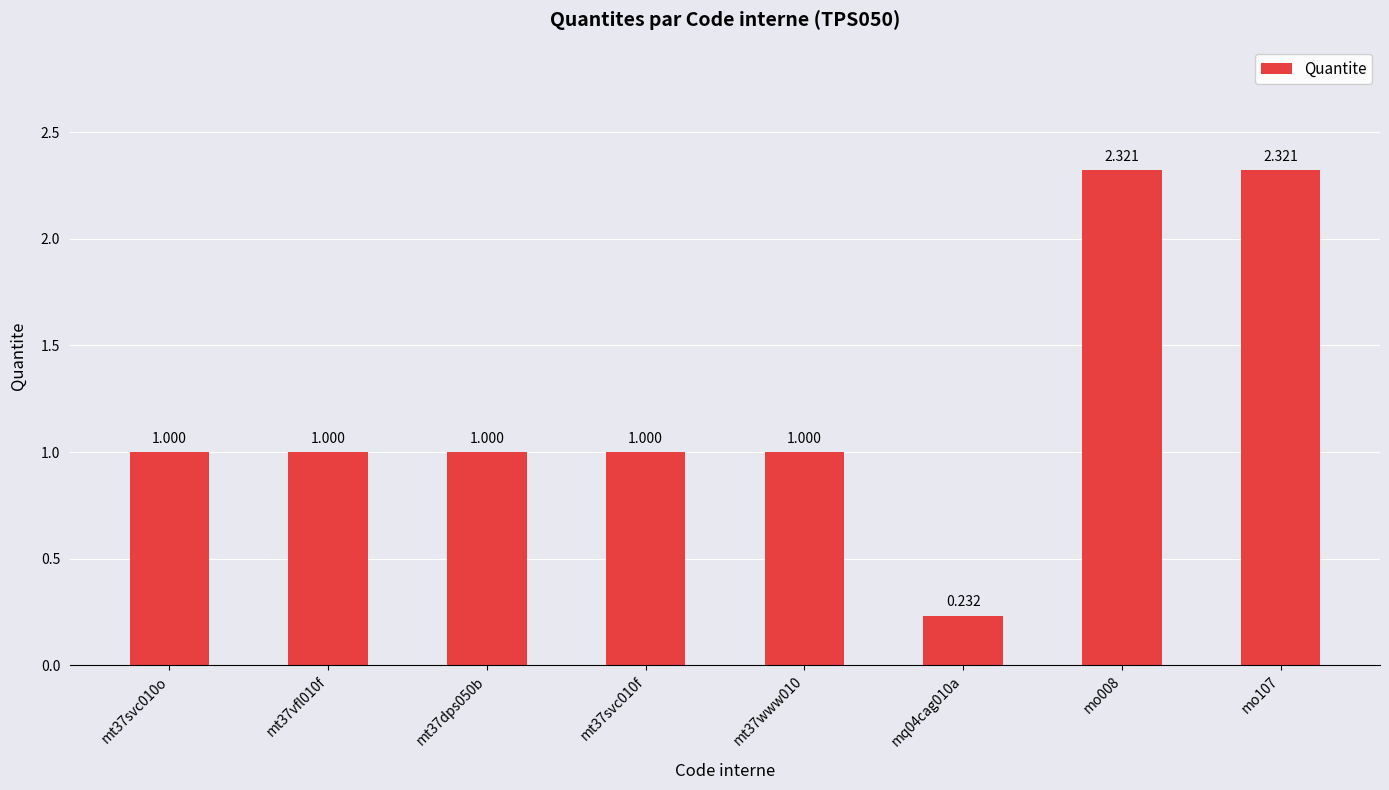

What is the difference between the maximum and minimum values?

2.1